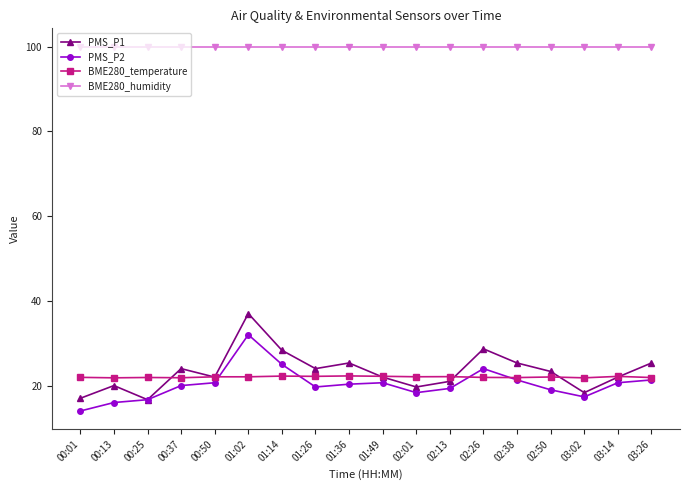

What is the sum of the BME280_humidity values at 01:36 and 00:01?

200.0